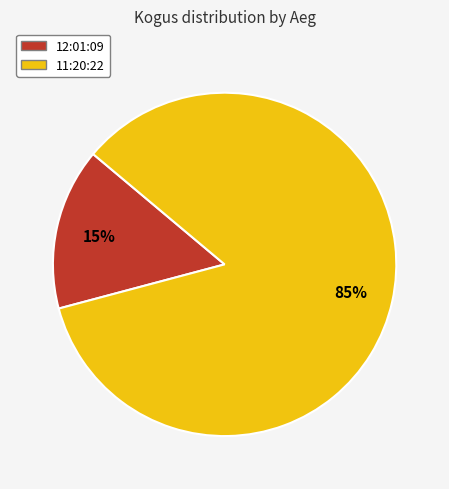

Is 11:20:22 the majority of the pie?

Yes